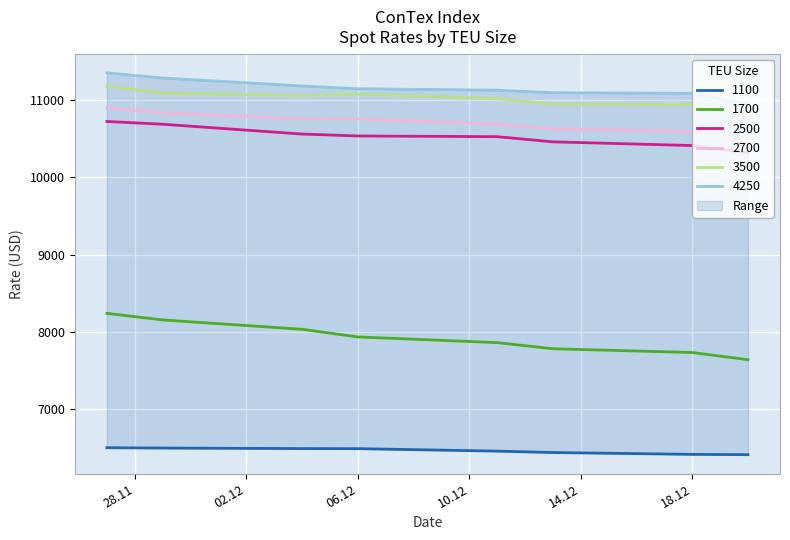

At which label is 1100 closest to 6455?

11.12.2018